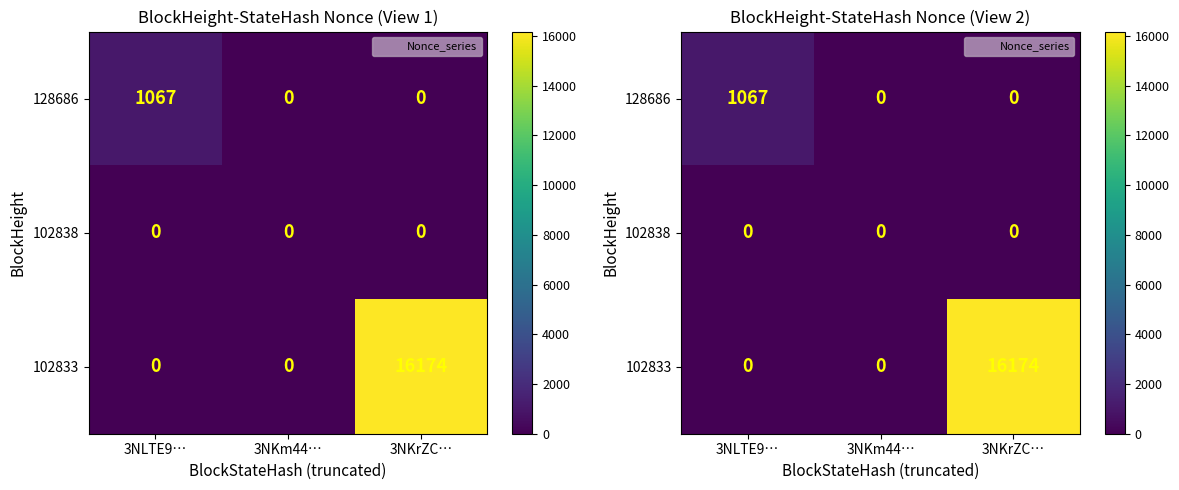

Which has a higher value, 3NKrZC… or 3NLTE9…?

3NLTE9…